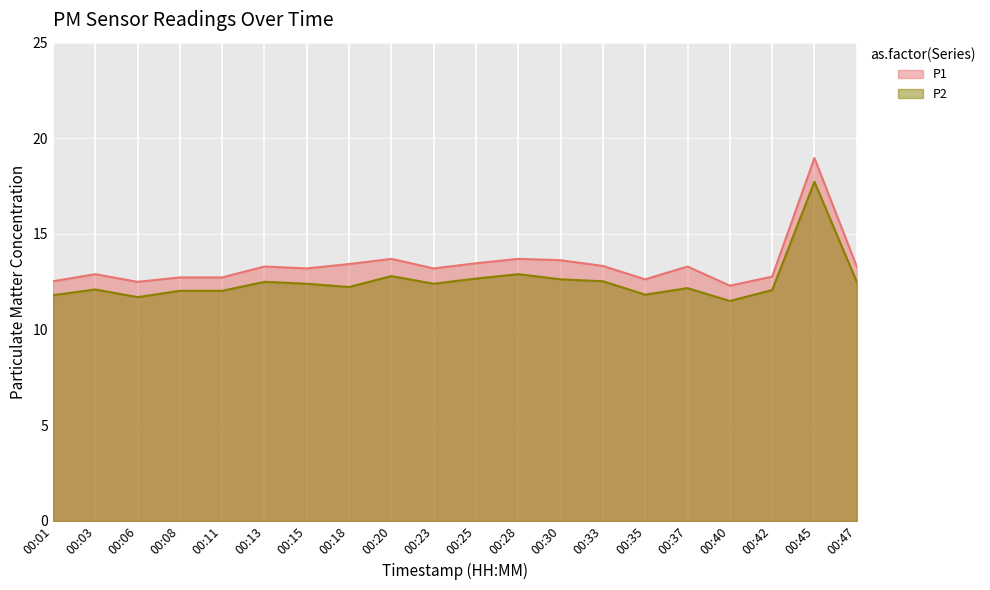

The value of P1 at 00:45 is 9.0. True or false?

False